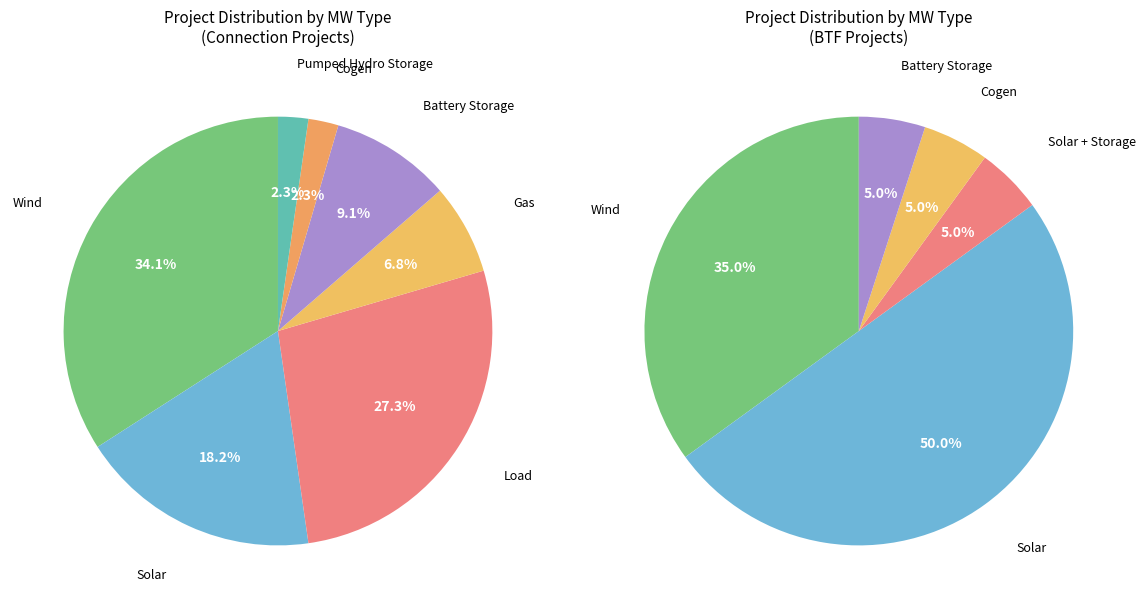

What is the smallest slice in the pie chart?

Pumped Hydro Storage